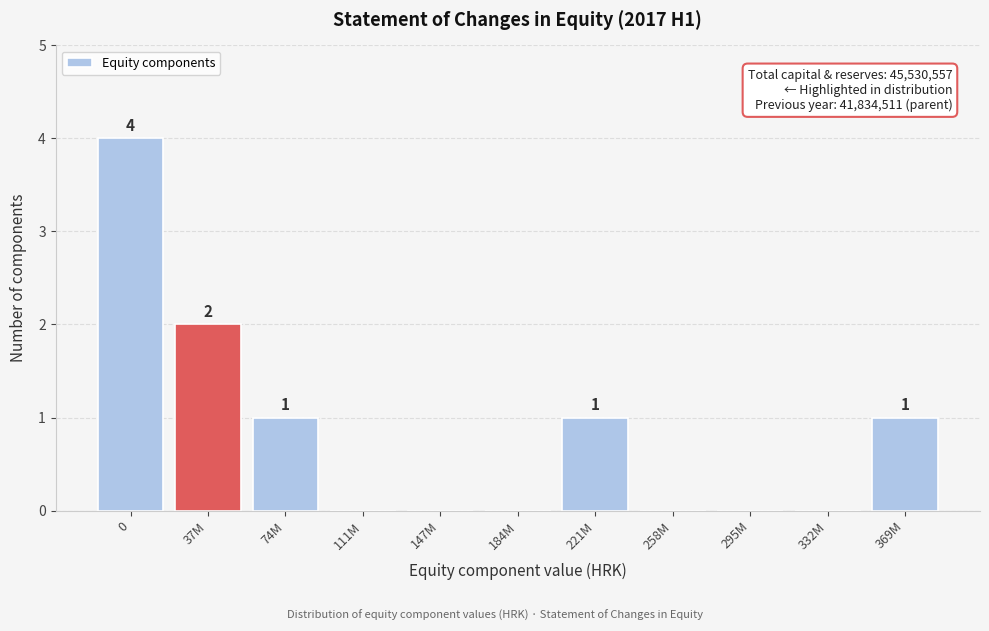

Reading left to right, extract all data points from this chart.

0=4	37M=2	74M=1	111M=0	147M=0	184M=0	221M=1	258M=0	295M=0	332M=0	369M=1